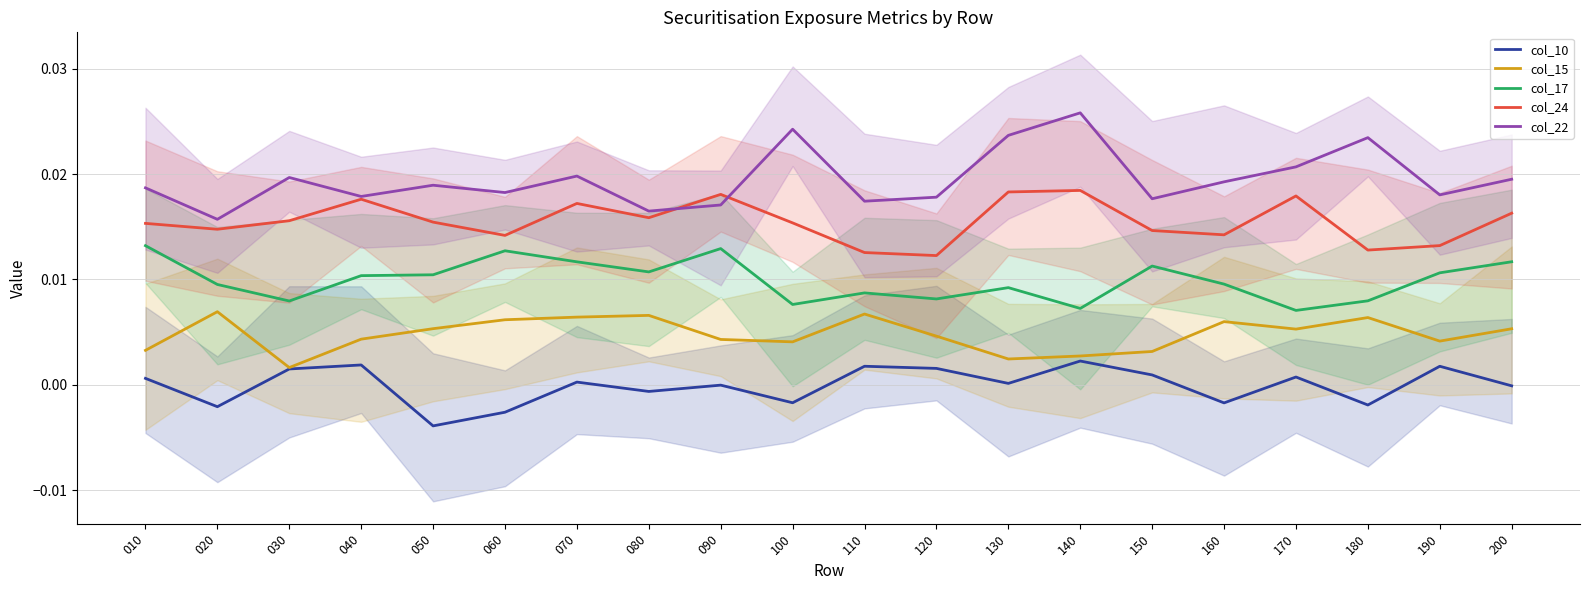

What are all the series names shown in the legend?

col_10, col_15, col_17, col_24, col_22